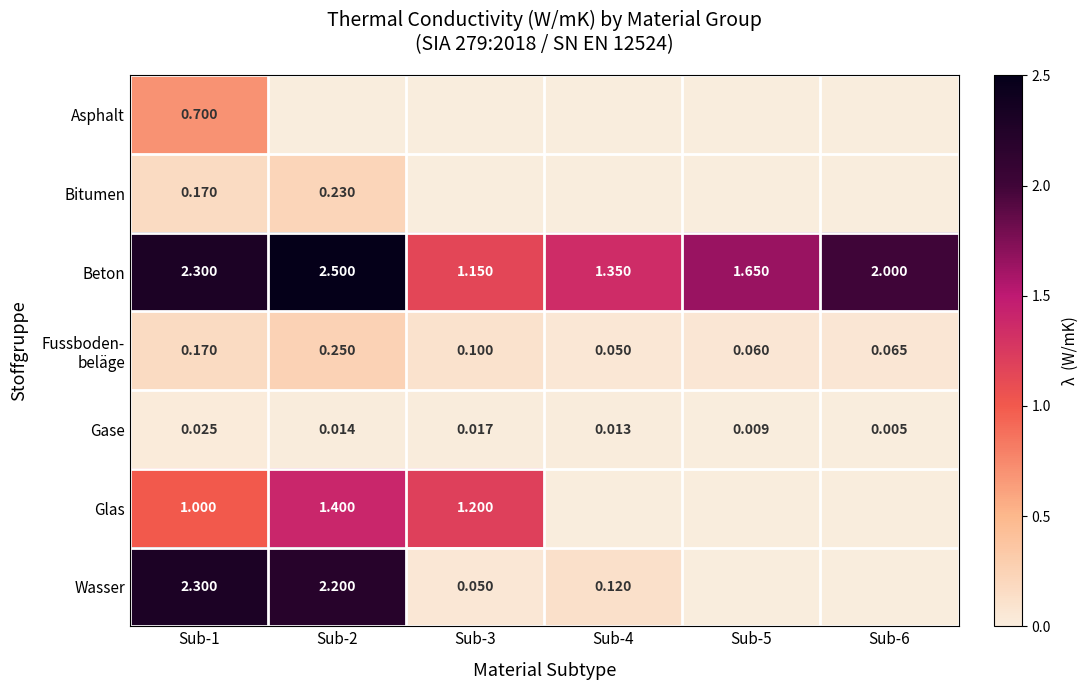

How many positive values does the Glas series have?

3